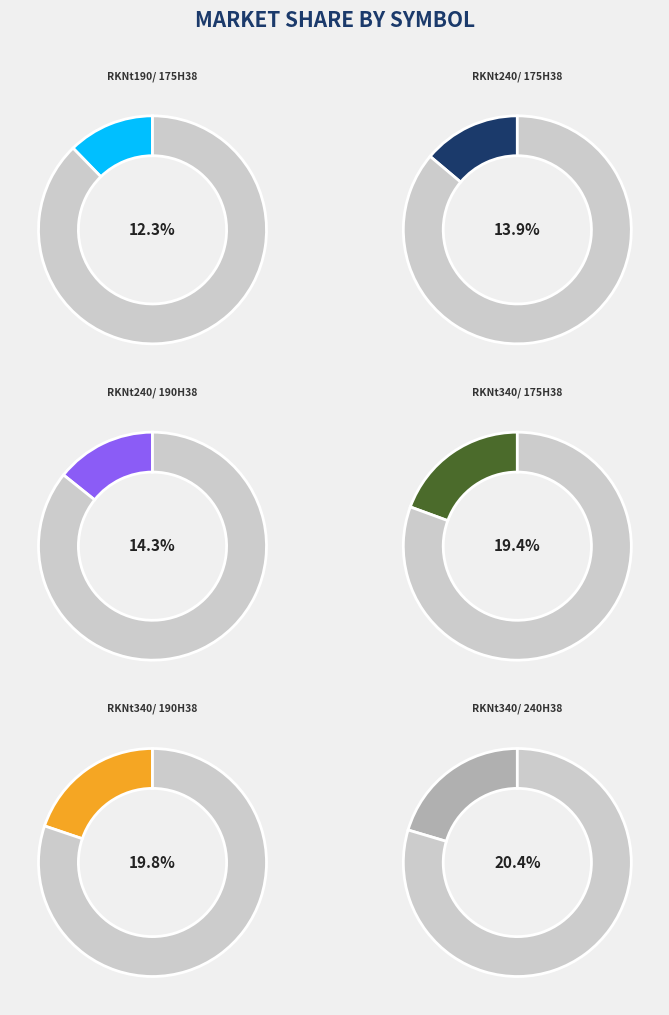

Does RKNt340/ 175H38 represent more than half of the total?

No